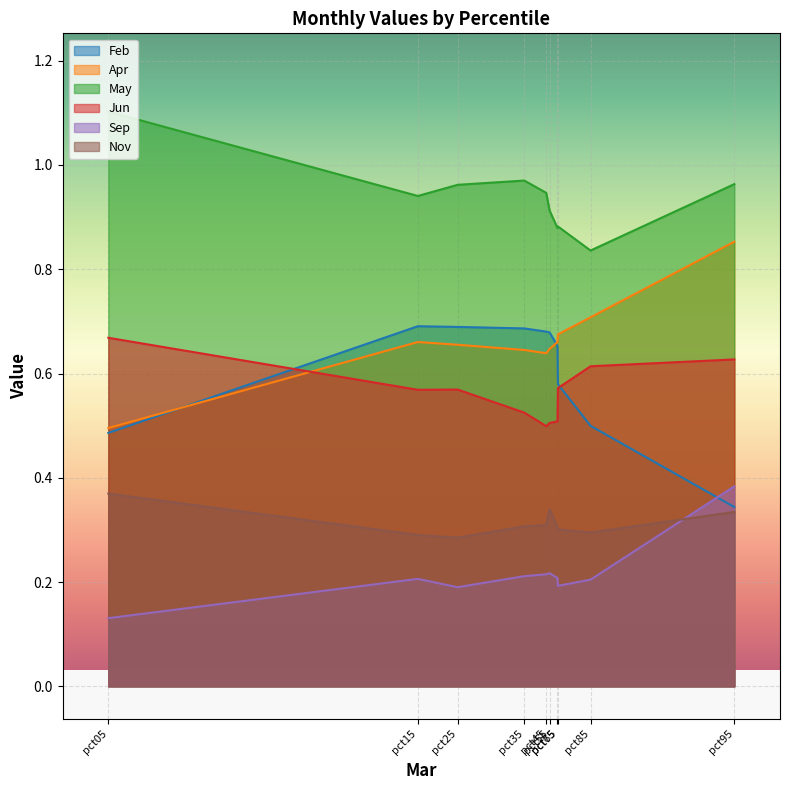

How many lines are shown in the chart?

6